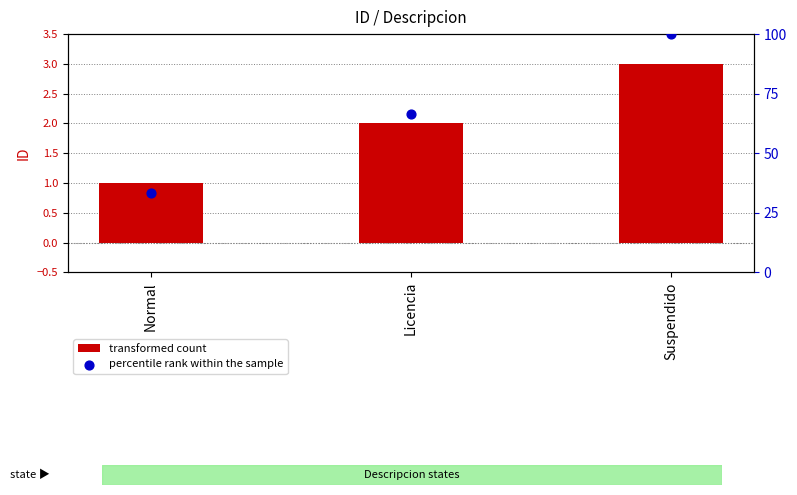

Which series reaches the minimum Y coordinate?

transformed count